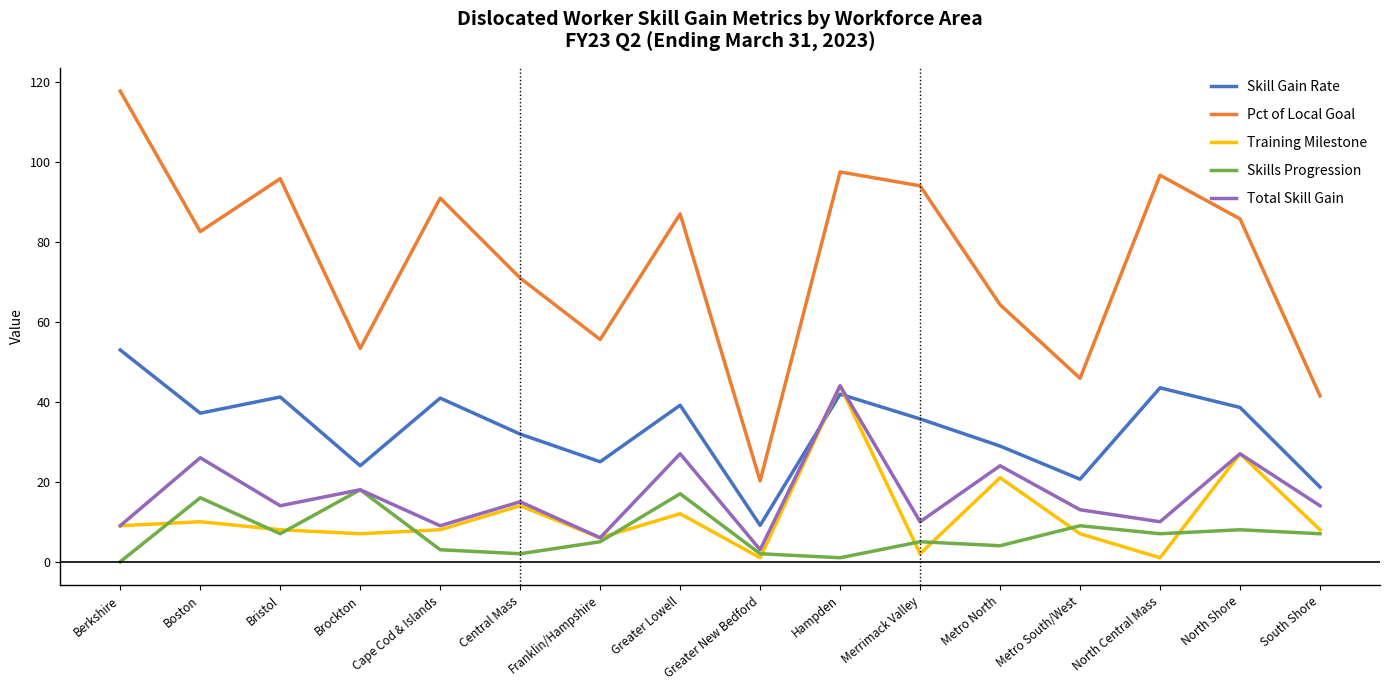

True or false: Pct of Local Goal and Training Milestone cross at least once.

False